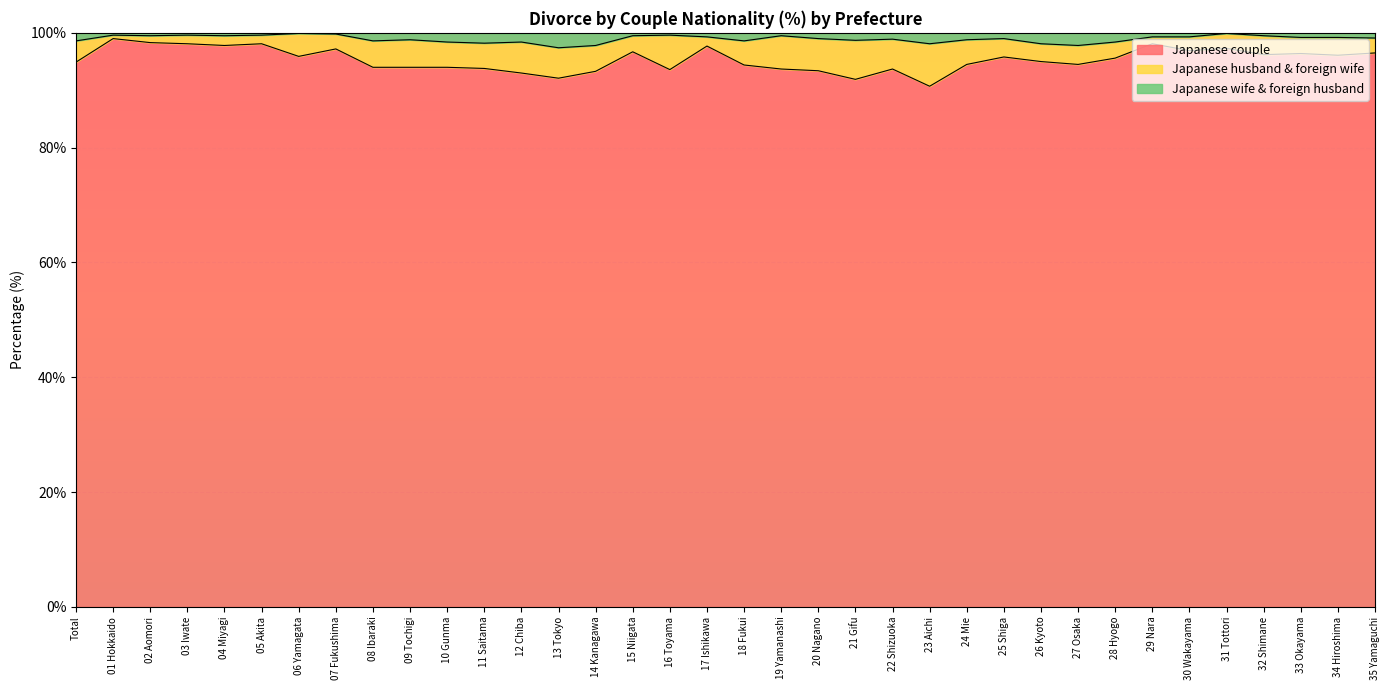

What is the total value across all series at 14 Kanagawa?

100.0